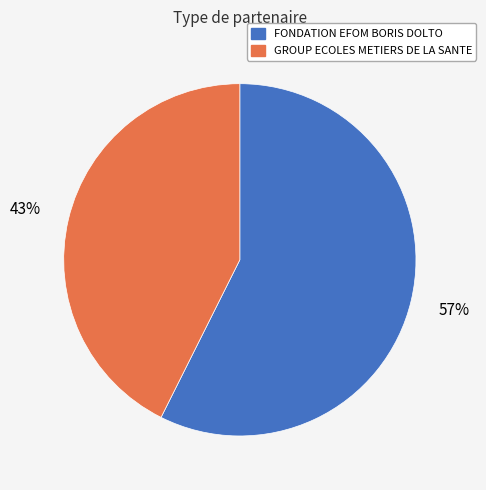

Which slice is the smallest?

GROUP ECOLES METIERS DE LA SANTE